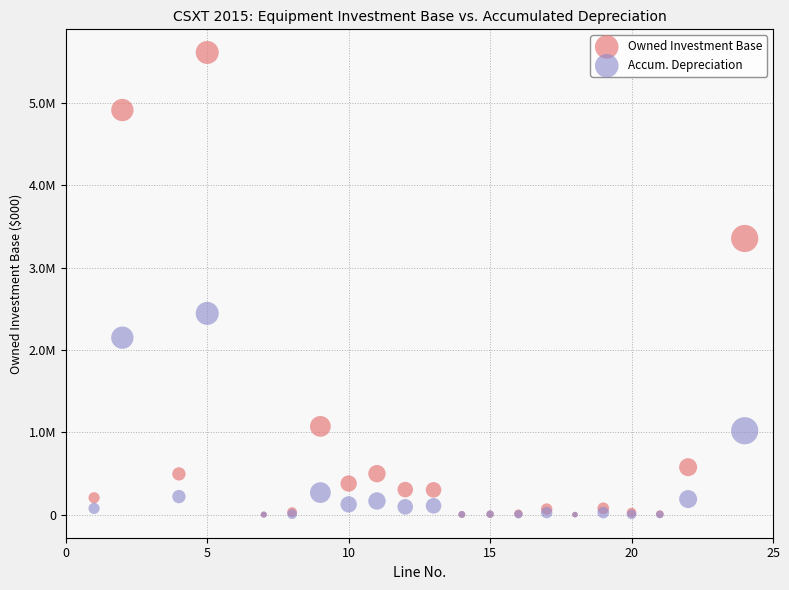

Which series contains the highest Y value?

Owned Investment Base